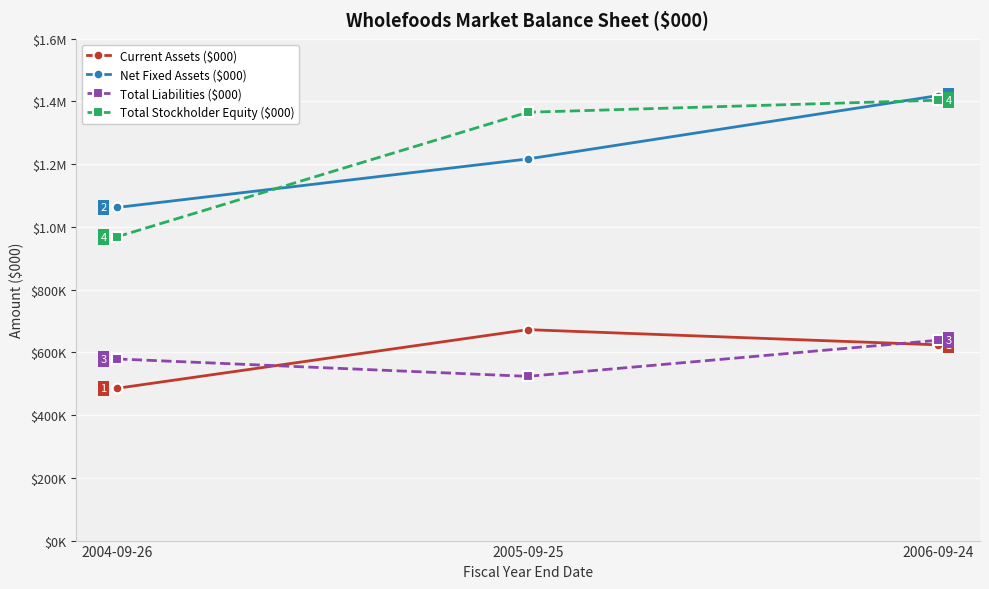

Is this an area chart (filled region under the line)?

No